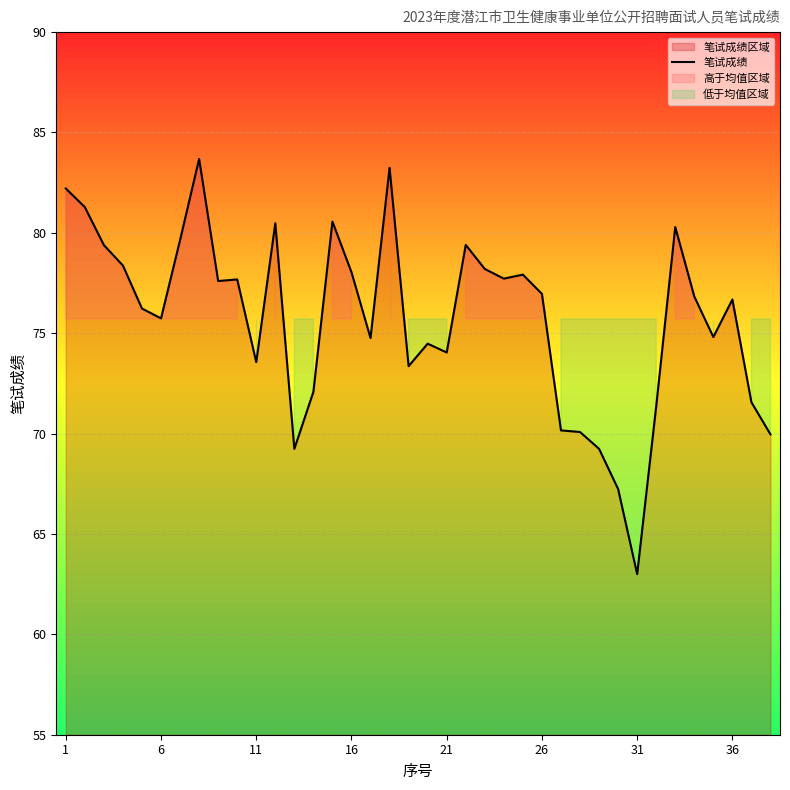

What is the difference between the maximum and second lowest values?

16.4